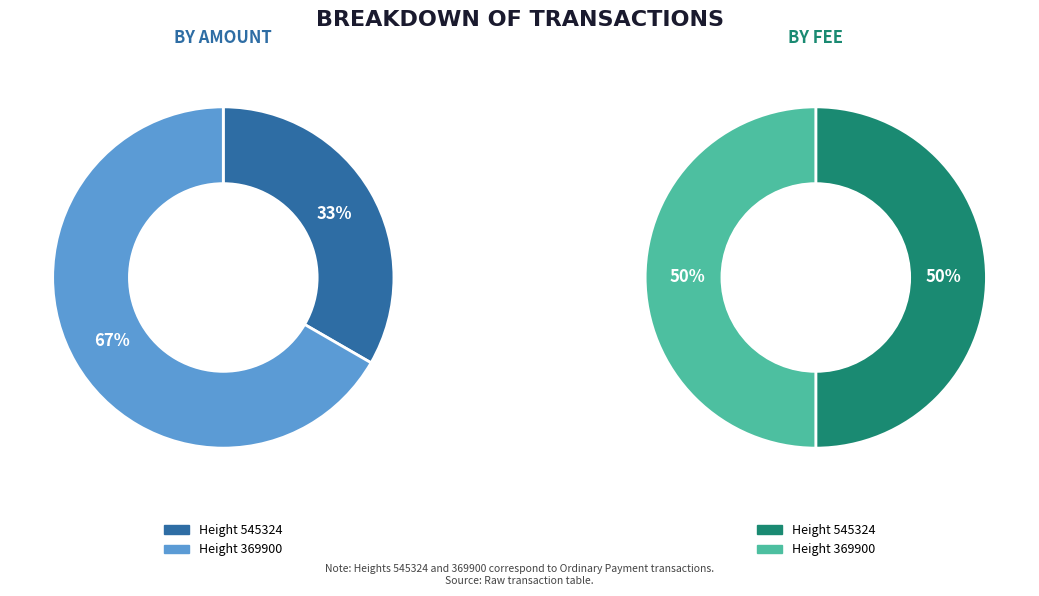

Is it true that 369900 is 61% of the pie?

False